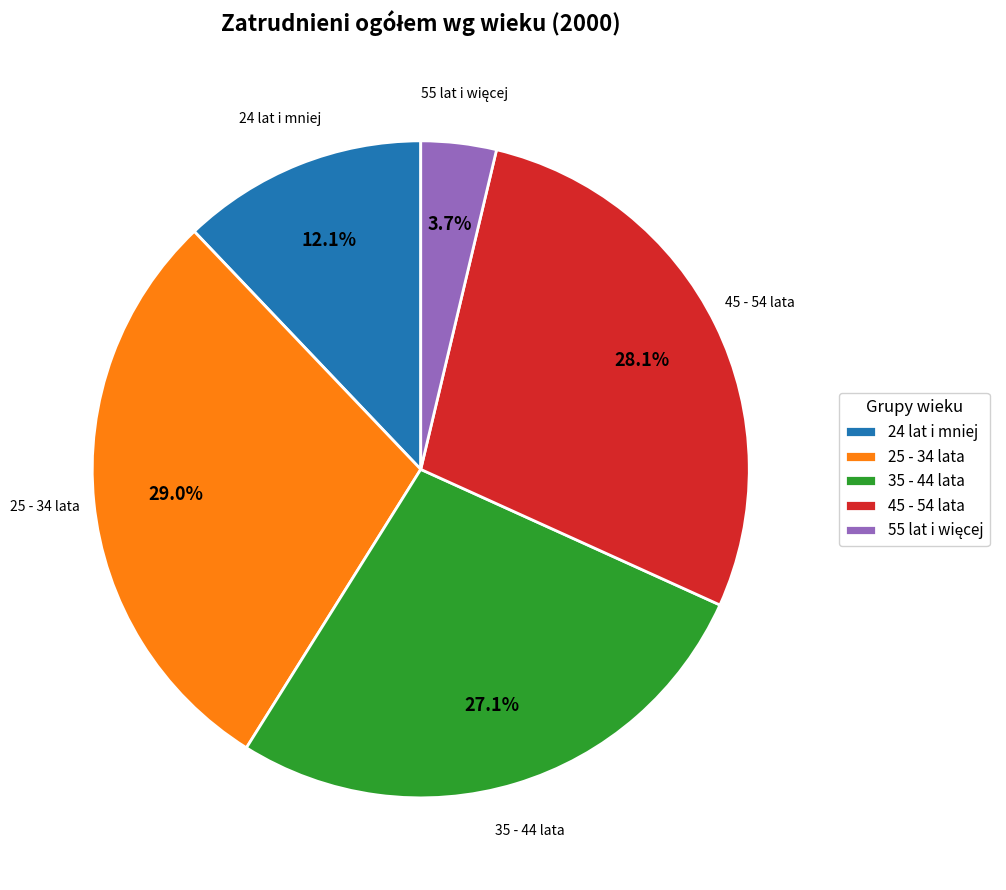

Which has a higher value, 24 lat i mniej or 35 - 44 lata?

35 - 44 lata